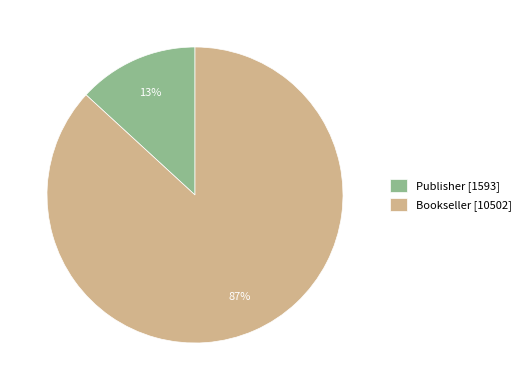

To the nearest percent, what is the combined percentage of Publisher and Bookseller?

100%